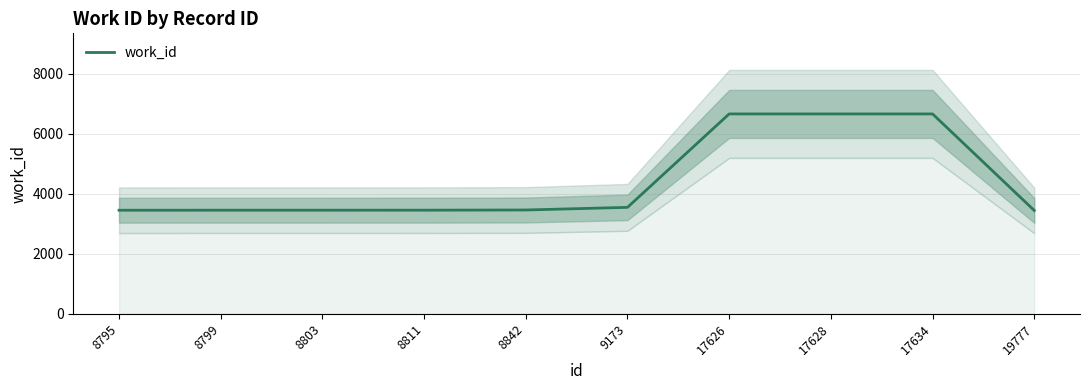

What is the sum of all values?

44245